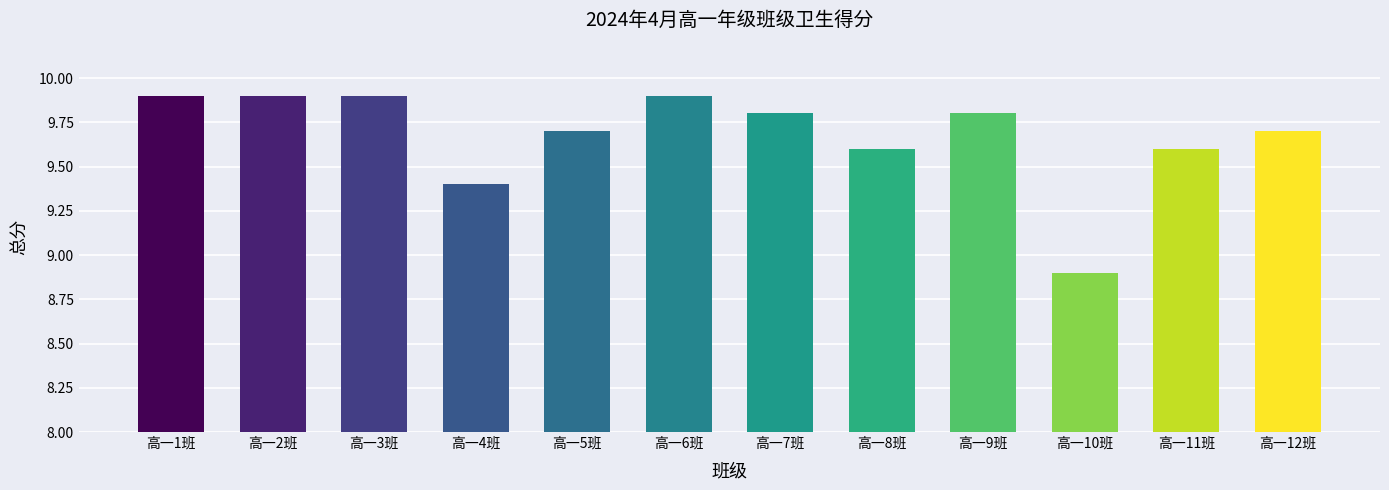

What is the greatest value displayed?

9.9